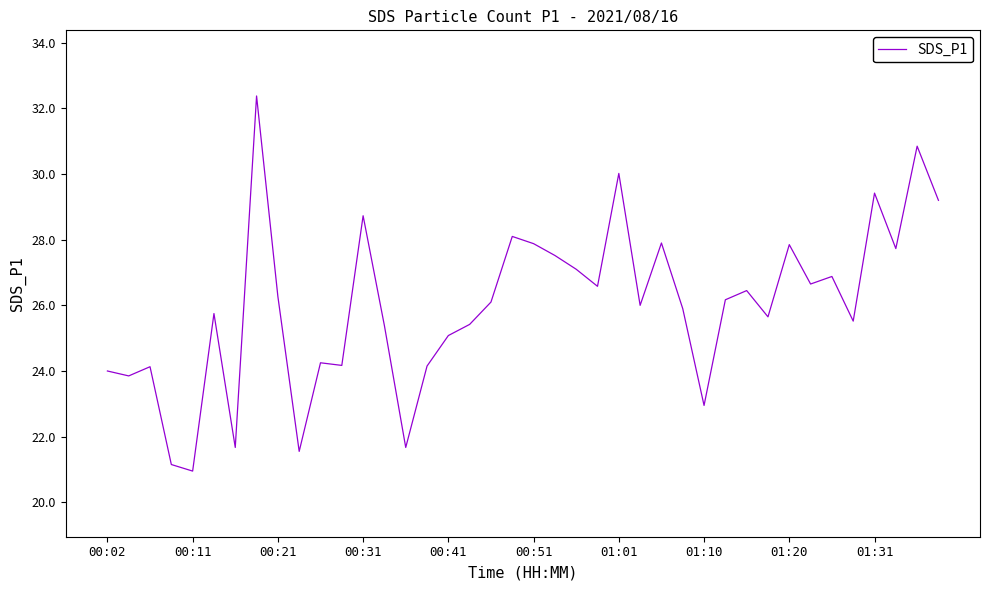

What is the difference between the maximum and minimum values?

11.4